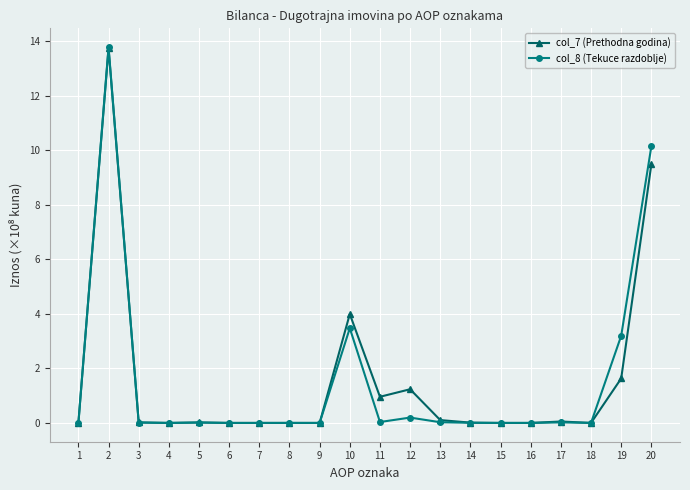

Which series has the largest range (max minus min)?

col_8 (Tekuce razdoblje)